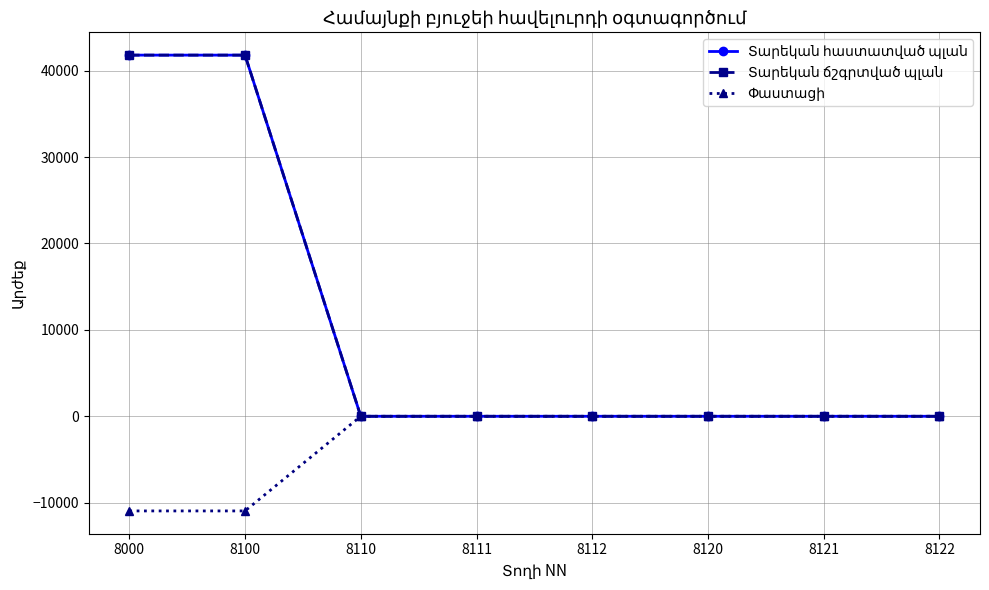

Is this an area chart (filled region under the line)?

No